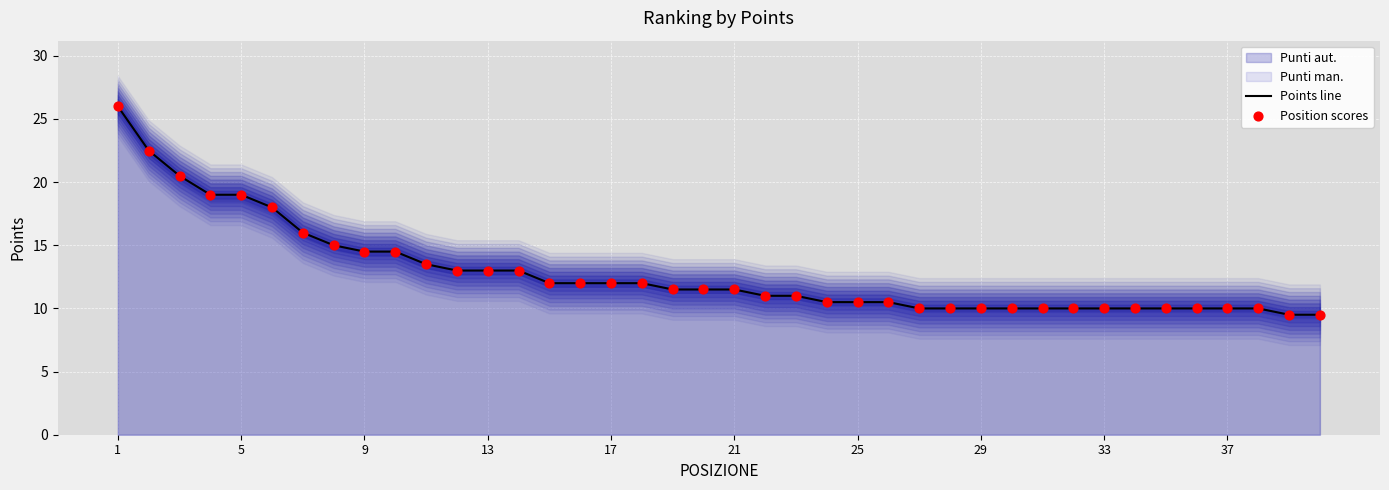

Which series contains the highest Y value?

Points line